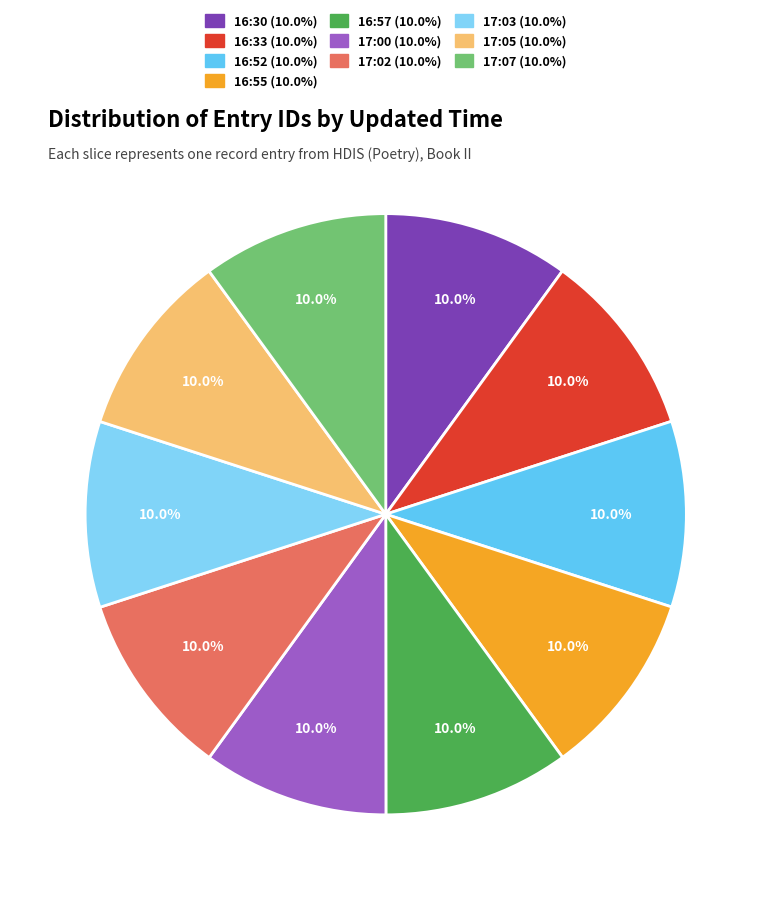

Does any single category account for the majority?

No